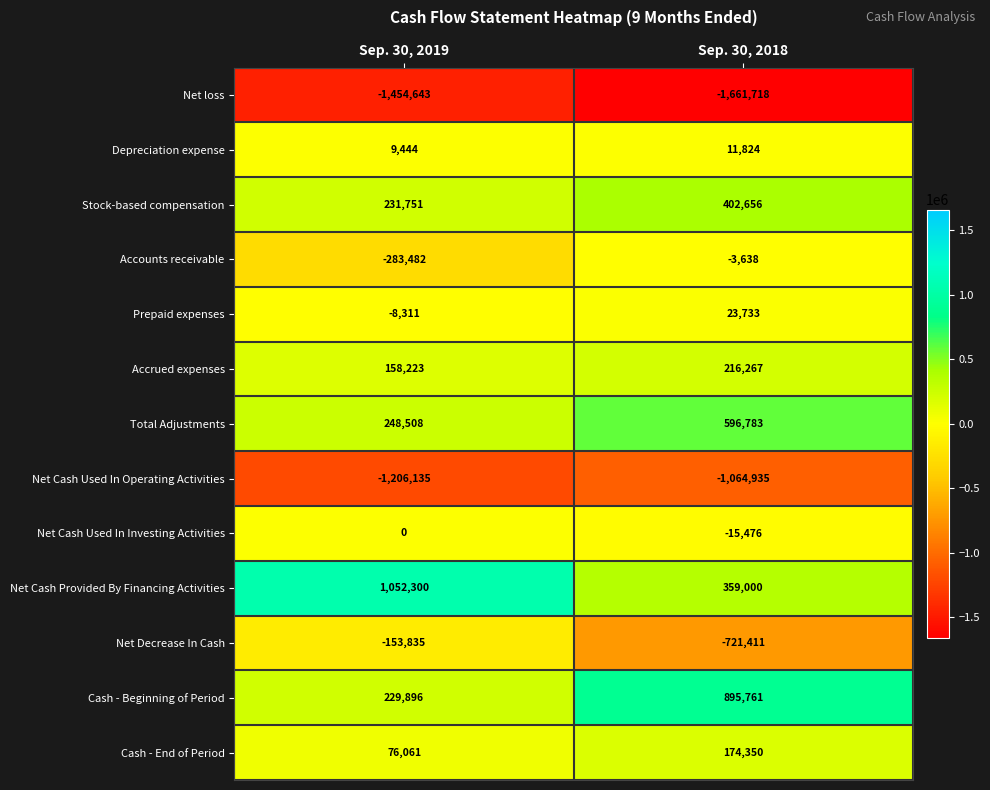

Which series changed the most between Sep. 30, 2019 and Sep. 30, 2018?

Net Cash Provided By Financing Activities